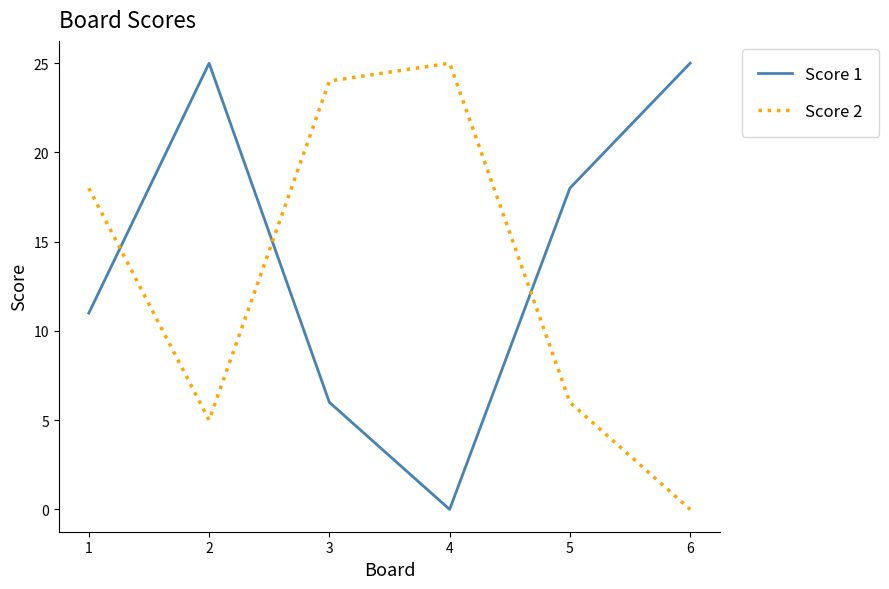

In Score 2, how many points are higher than both neighbors (excluding endpoints)?

1